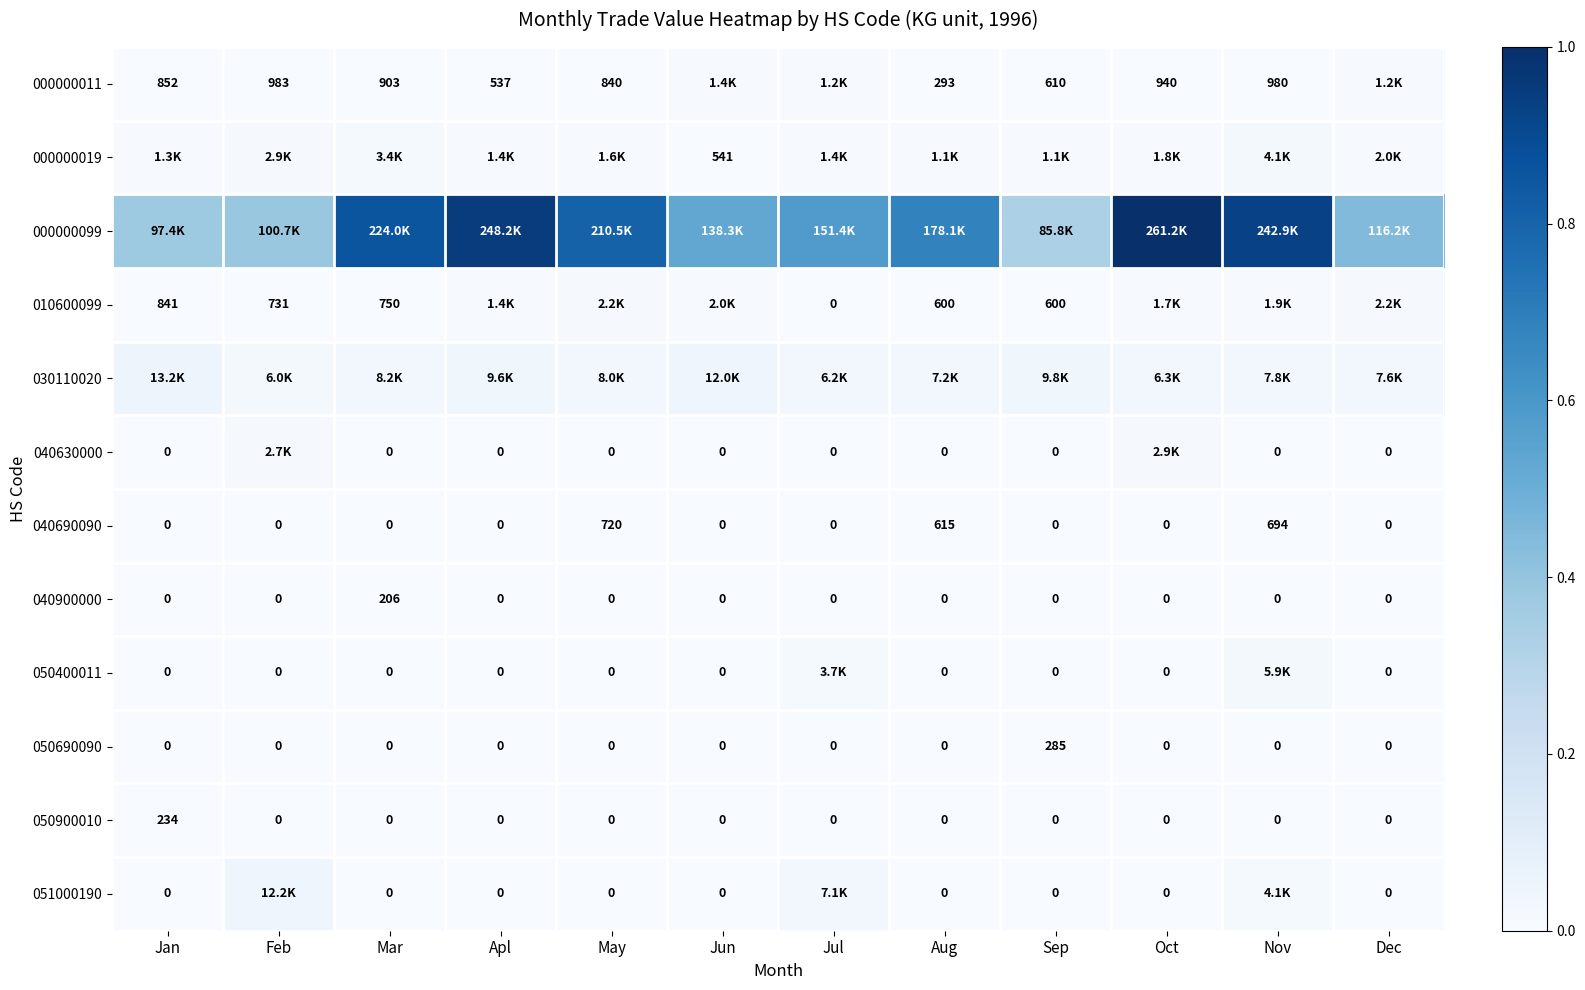

How many values in 050900010 are above zero?

1